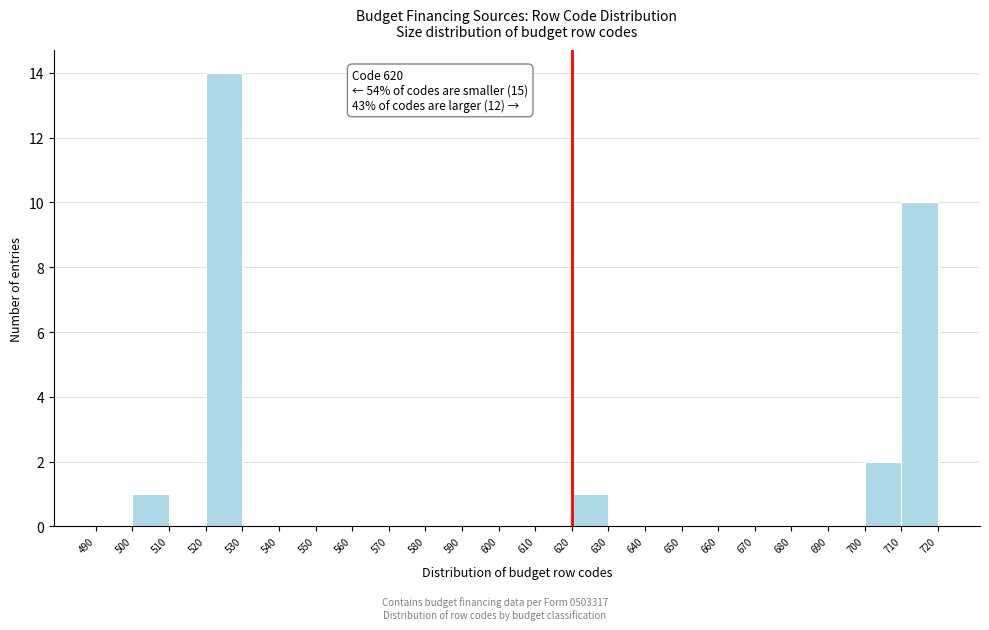

Over which range of the x-axis is the bar tallest?

520 to 530